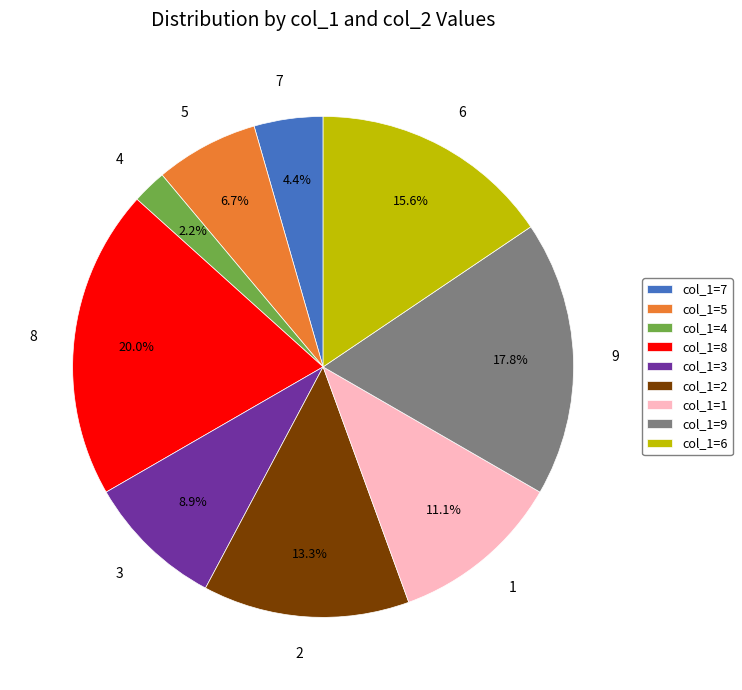

Between col_1=3 and col_1=4, which is larger?

col_1=3